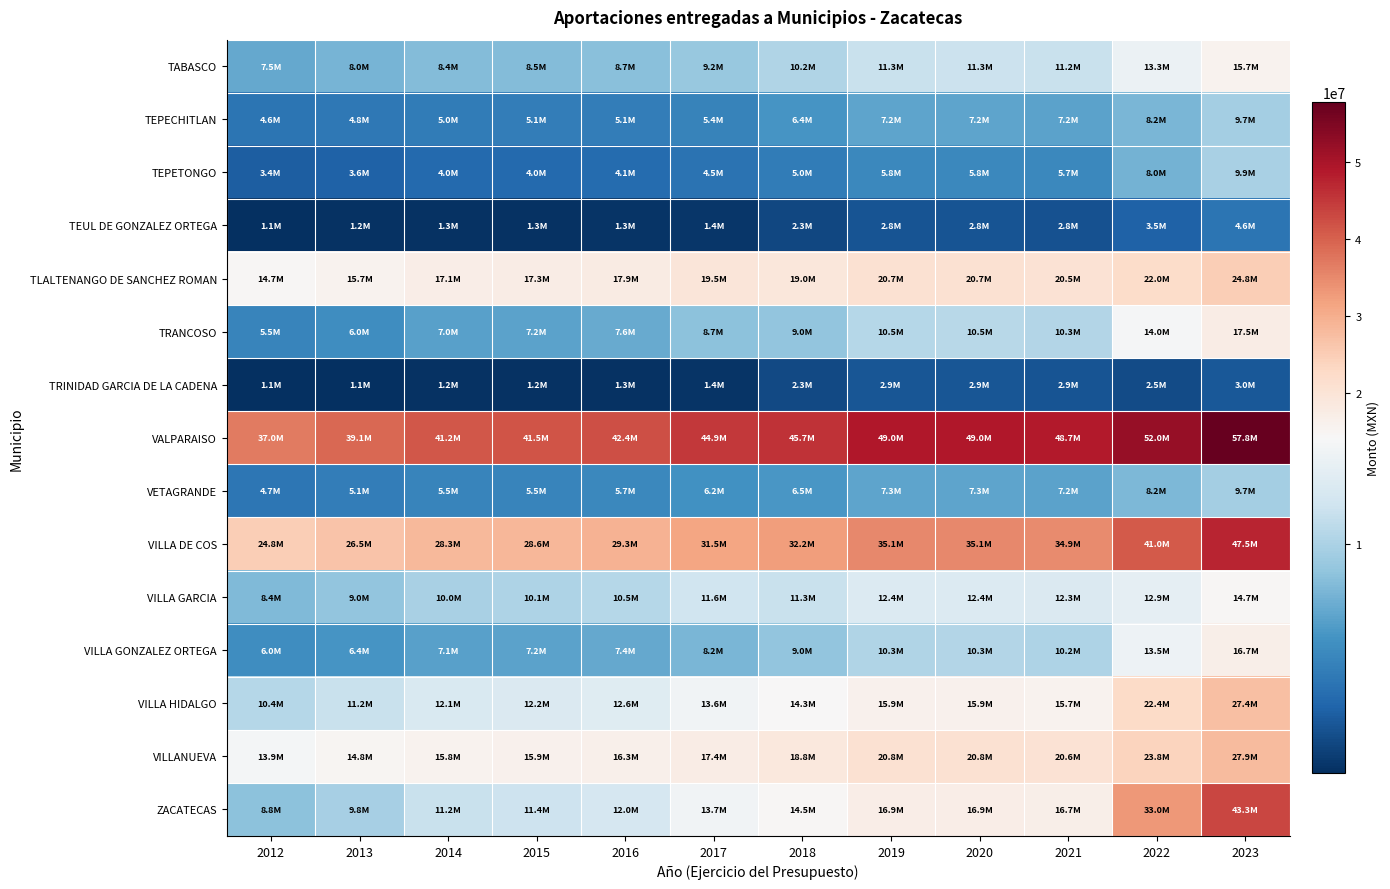

At 2012, list the series in order from largest to smallest.

VALPARAISO, VILLA DE COS, TLALTENANGO DE SANCHEZ ROMAN, VILLANUEVA, VILLA HIDALGO, ZACATECAS, VILLA GARCIA, TABASCO, VILLA GONZALEZ ORTEGA, TRANCOSO, VETAGRANDE, TEPECHITLAN, TEPETONGO, TEUL DE GONZALEZ ORTEGA, TRINIDAD GARCIA DE LA CADENA